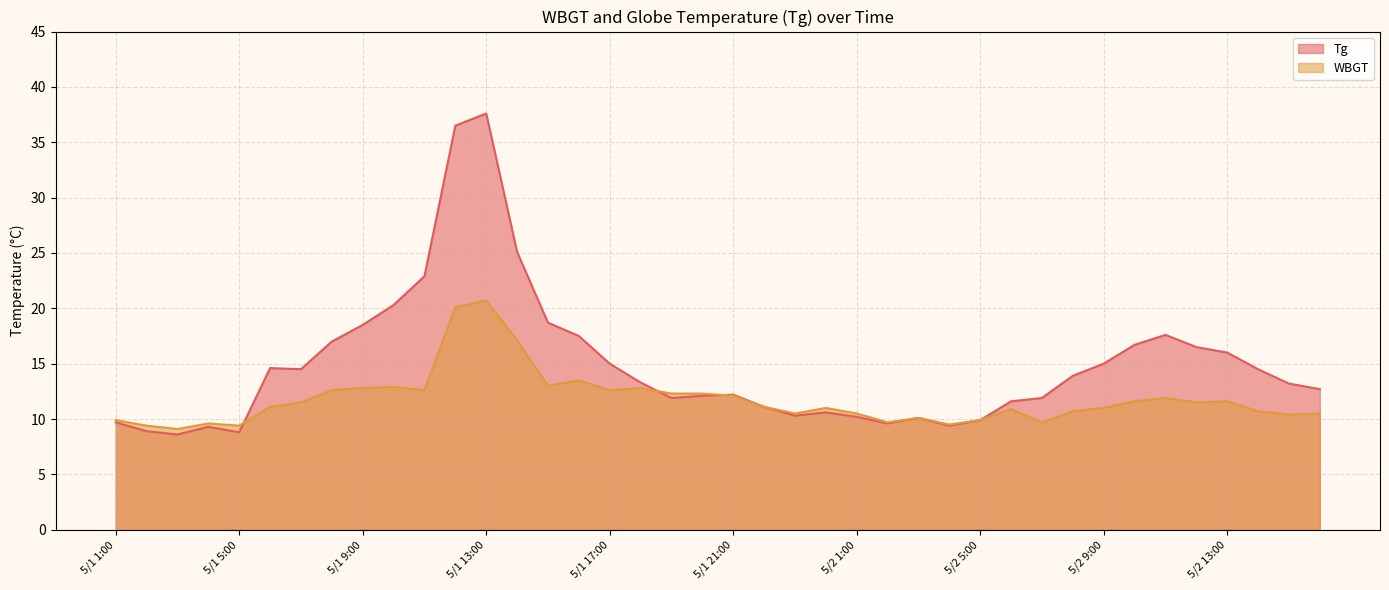

What is the spread (max minus min) of values at 5/1 5:00?

0.6